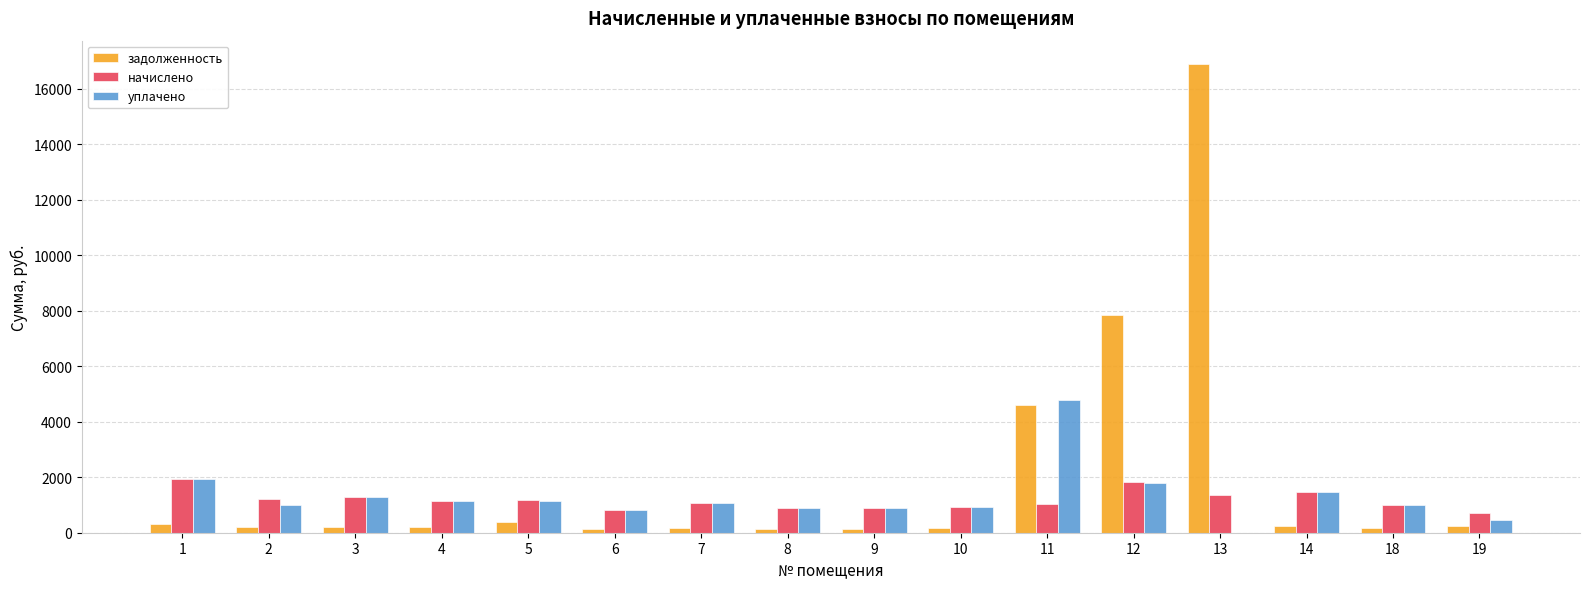

What is the sum of all уплачено values?

20585.7